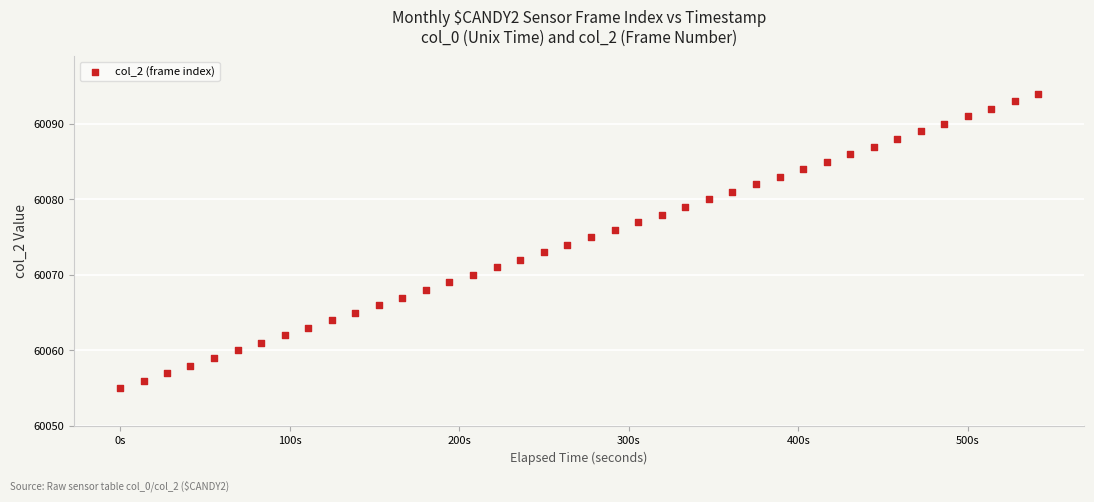

What is the range of Y values (max minus min)?

39